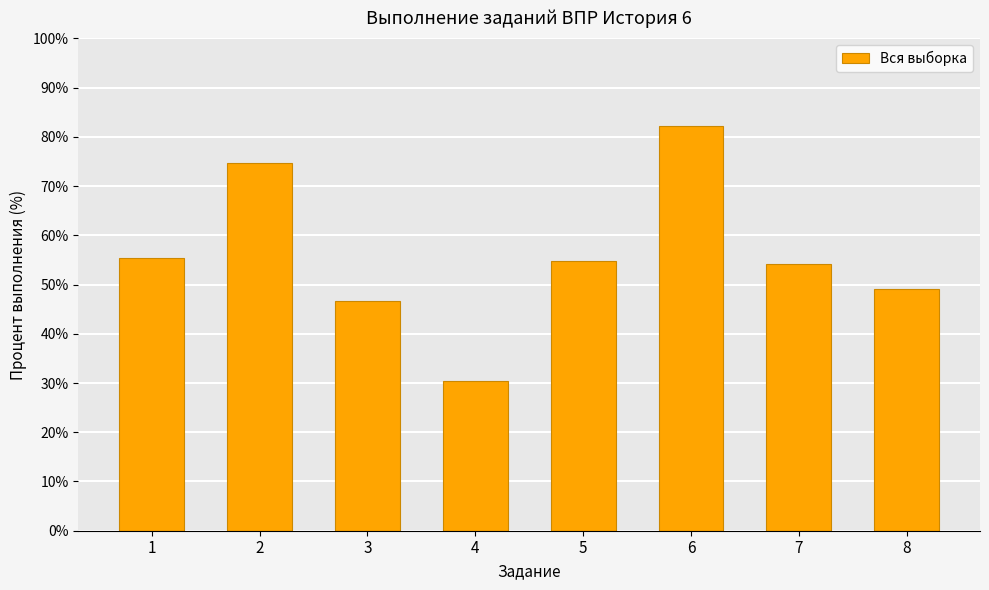

What is the average value?

55.9